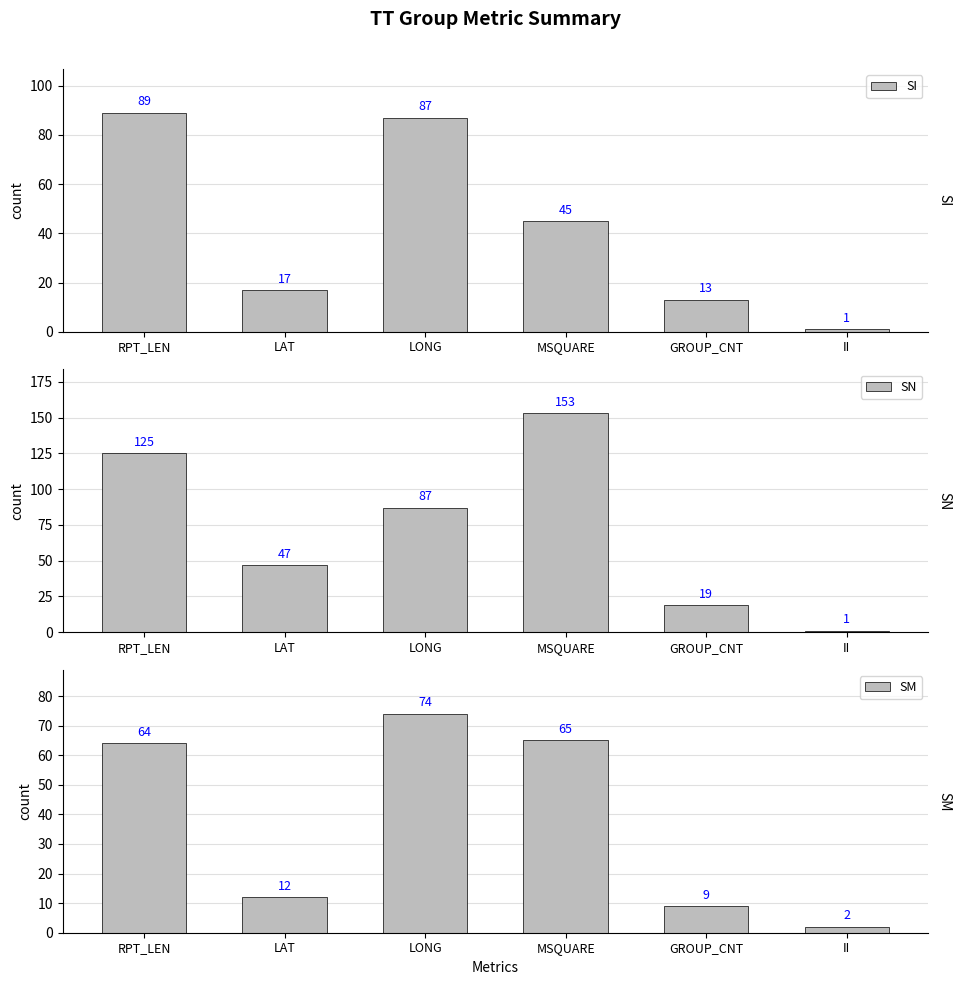

At which category is the sum across all series the highest?

RPT_LEN